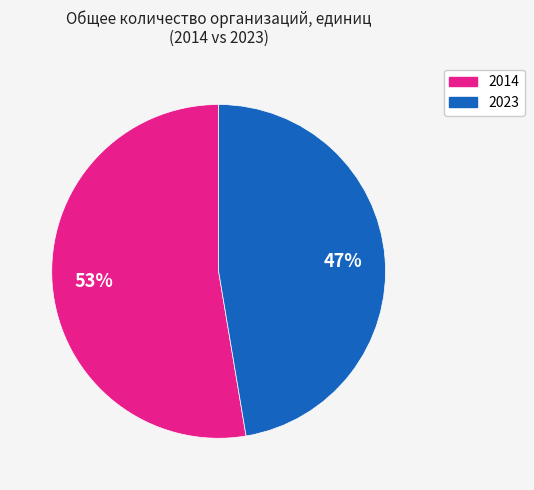

Does any single category account for the majority?

Yes